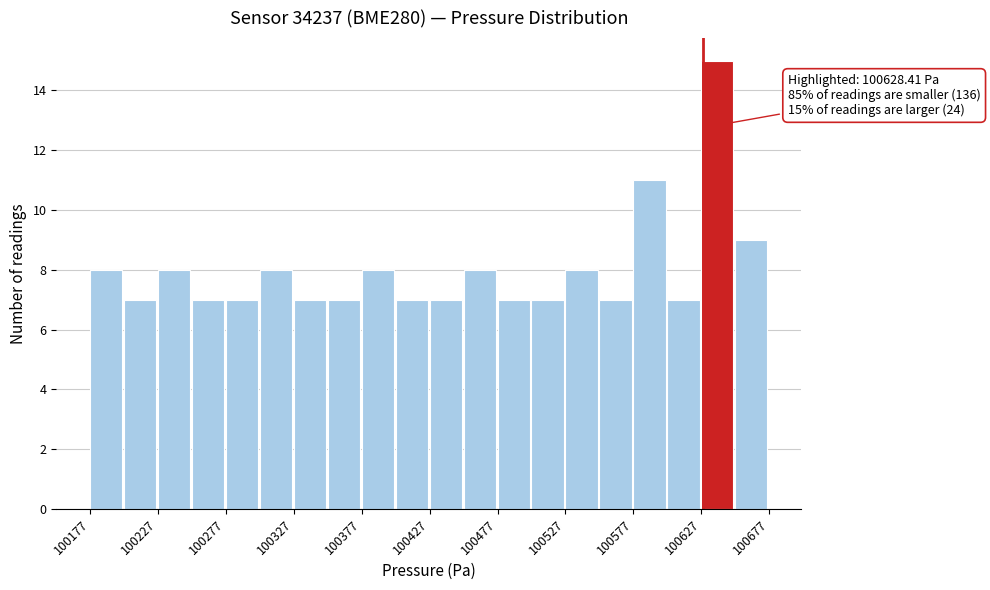

Which range on the x-axis has the tallest bar?

100625 to 100650